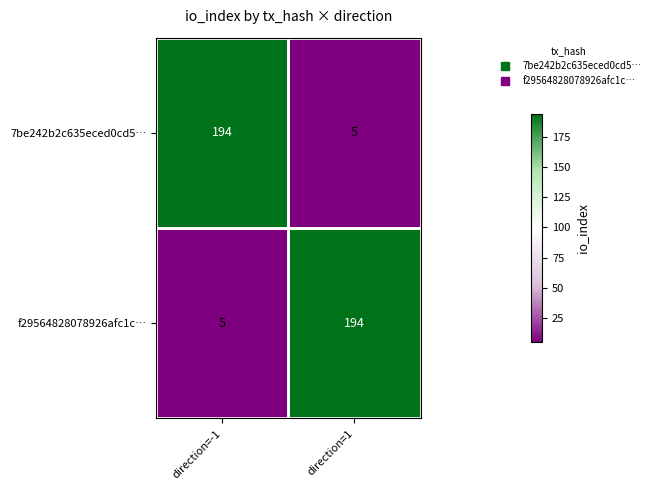

How many categories are shown in the chart?

2